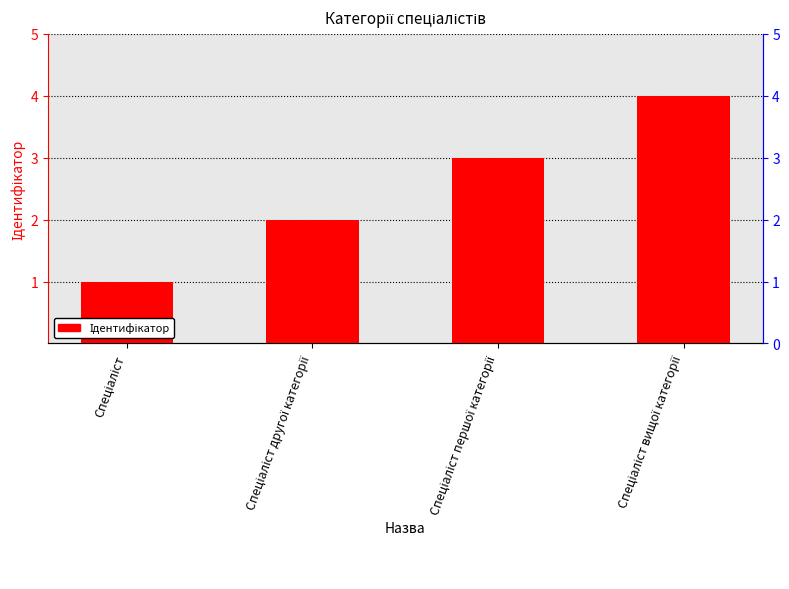

What is the average value?

2